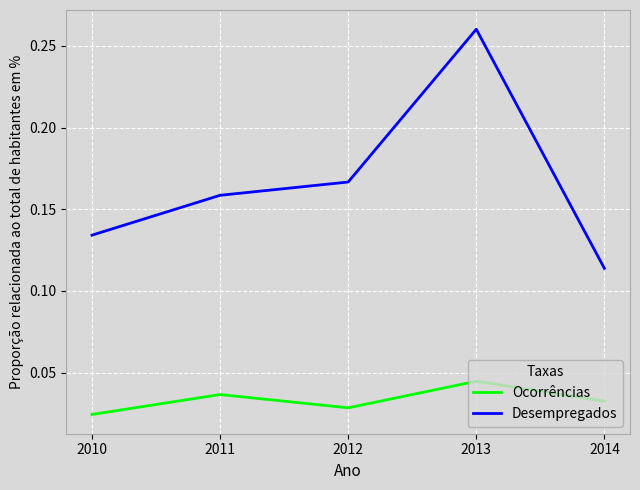

Which category has the highest value in the Ocorrências series?

2013